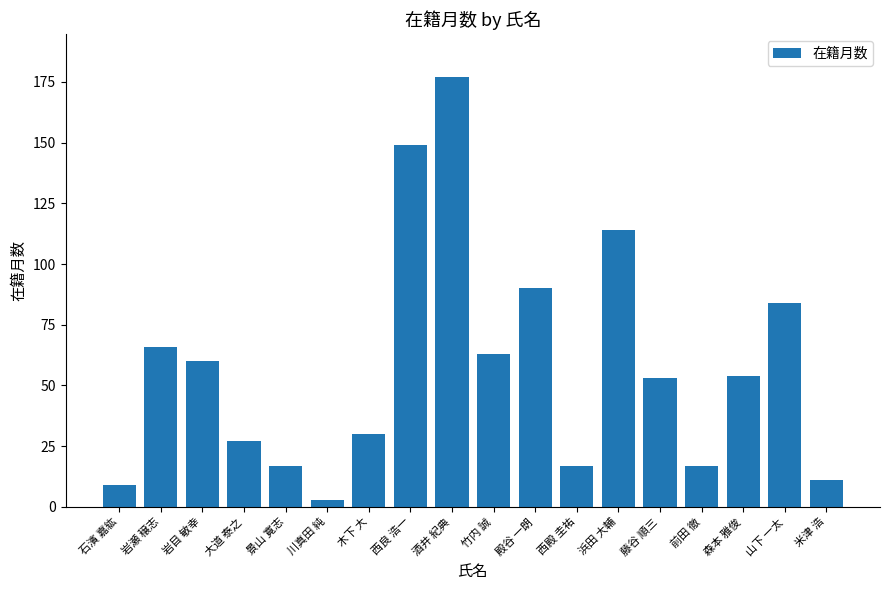

Read the value at 浜田 大輔.

114